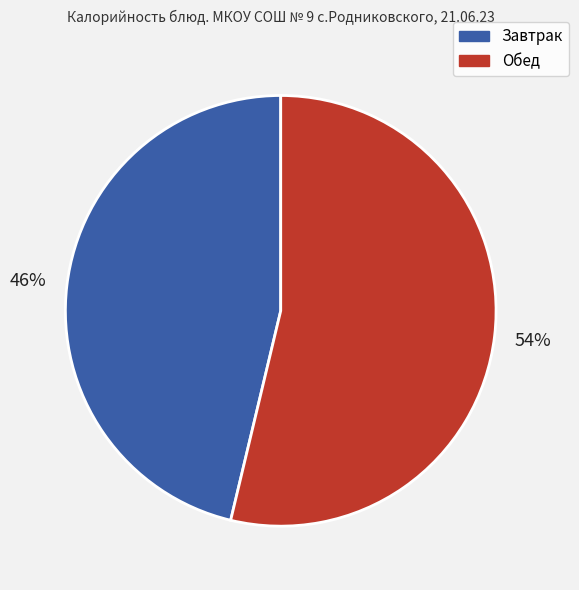

To the nearest percent, what is the average slice percentage?

50%